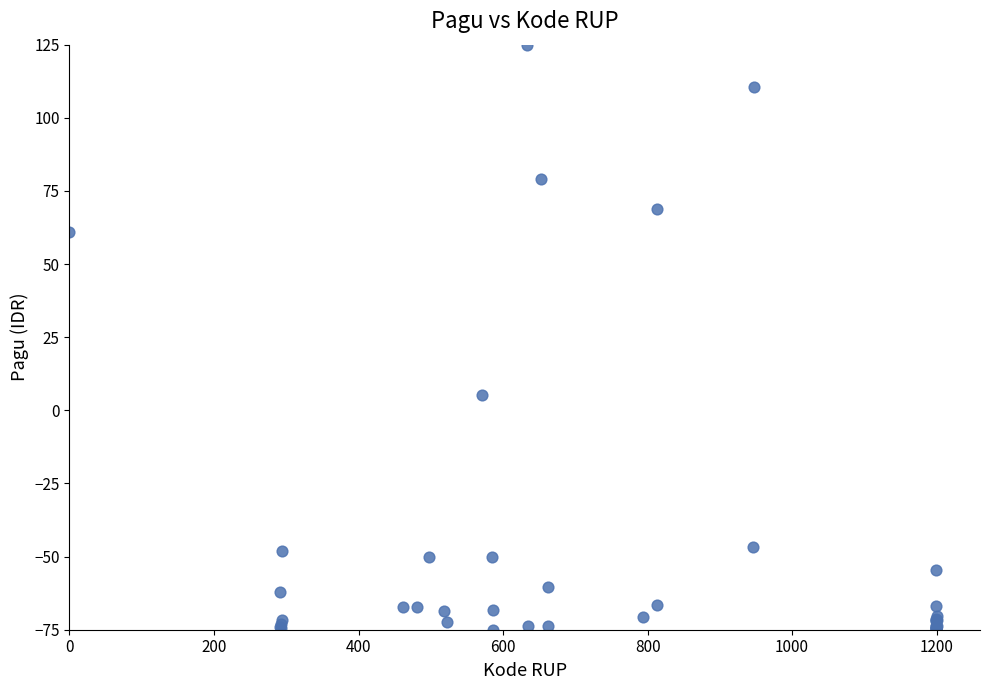

What Y value in the scatter plot is closest to 25?

5.2